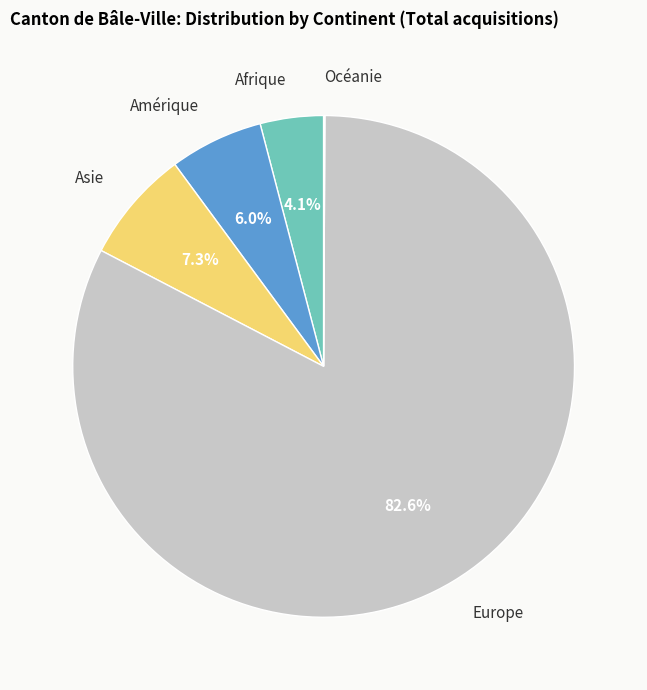

To the nearest percent, what is the difference between the largest and smallest slice percentages?

82%